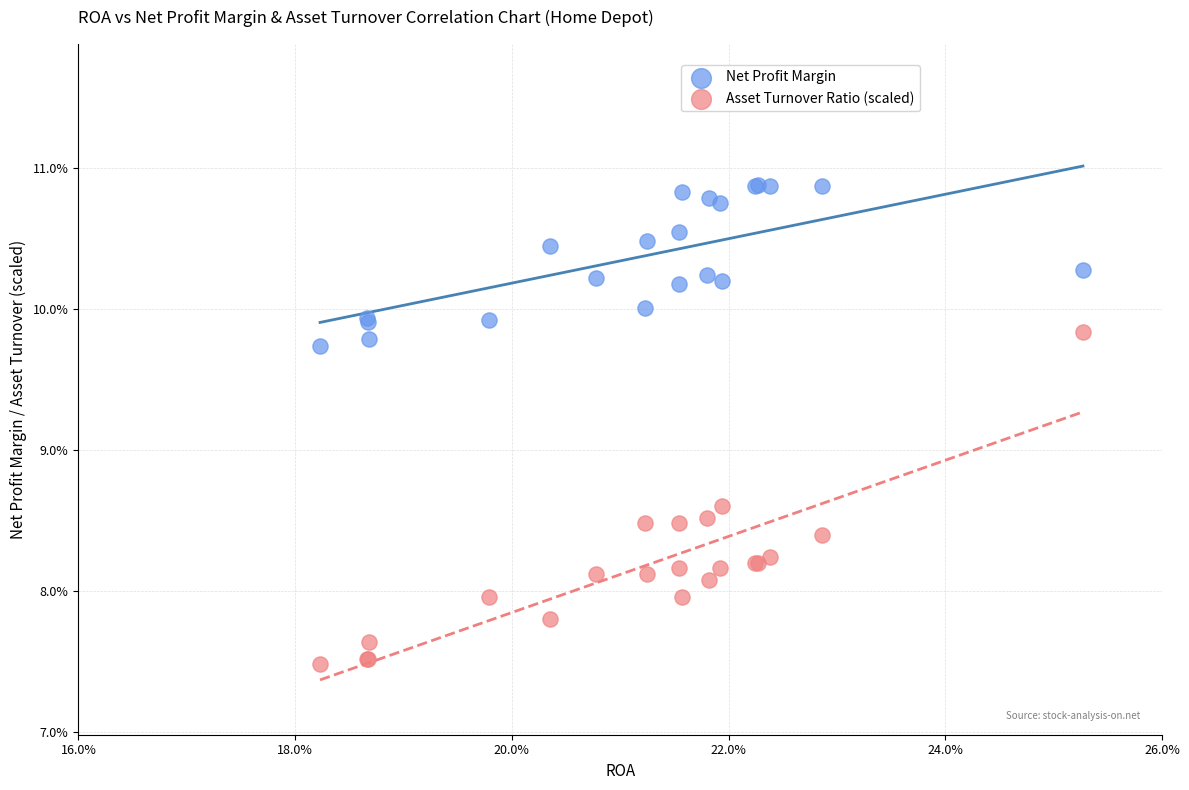

What are all the series names shown in the legend?

Net Profit Margin, Asset Turnover Ratio (scaled)